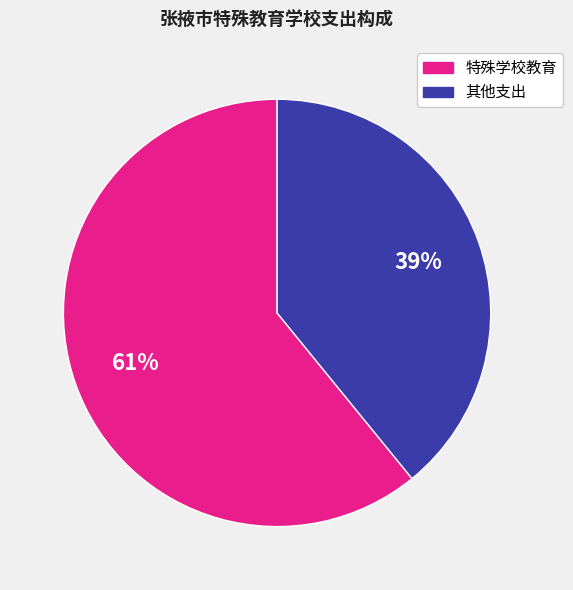

How many segments does this pie chart have?

2